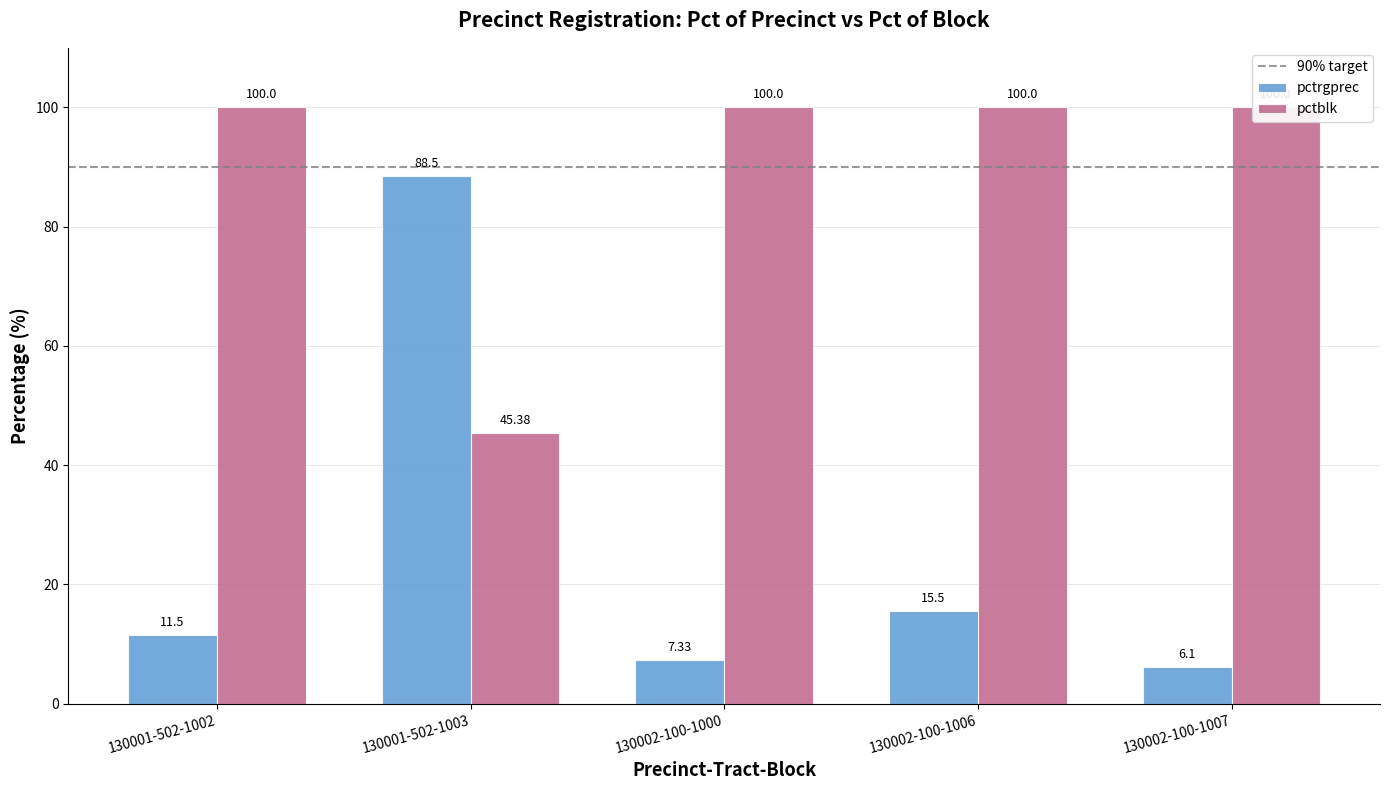

How many bars are there in each group?

2